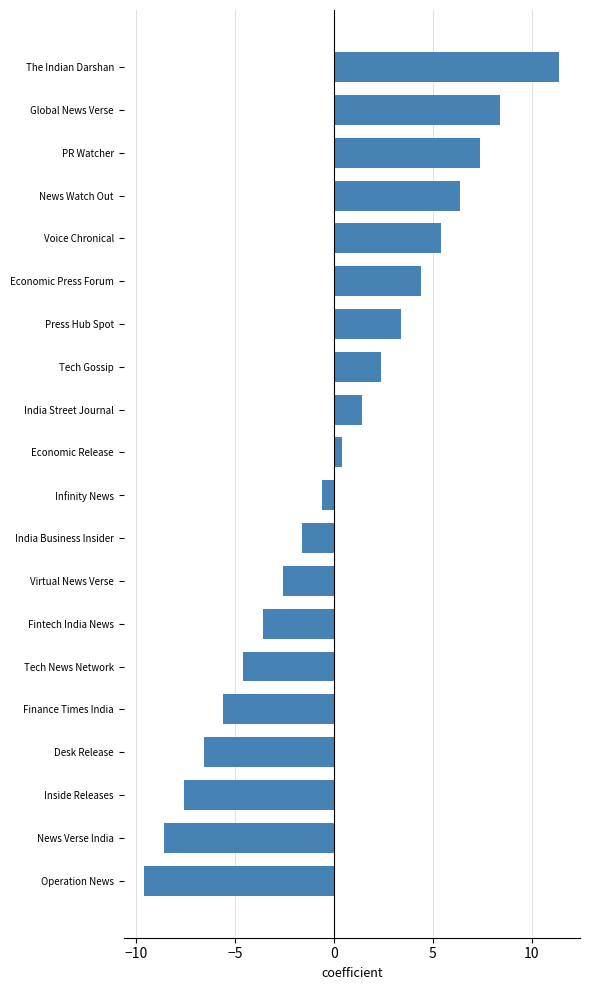

How many values are below zero?

10